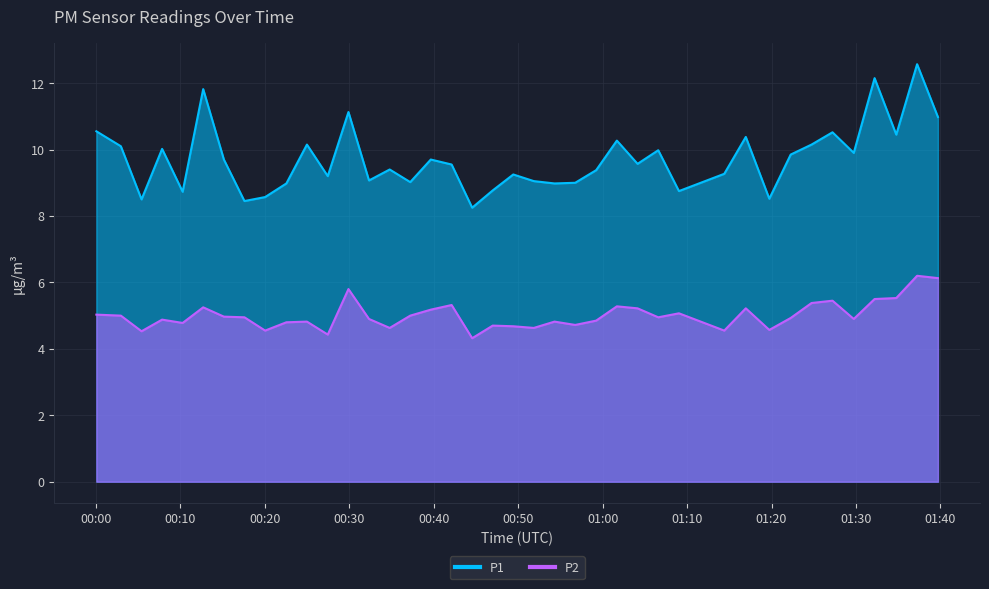

Which label corresponds to the smallest value in the chart?

2023-09-18T00:44:33